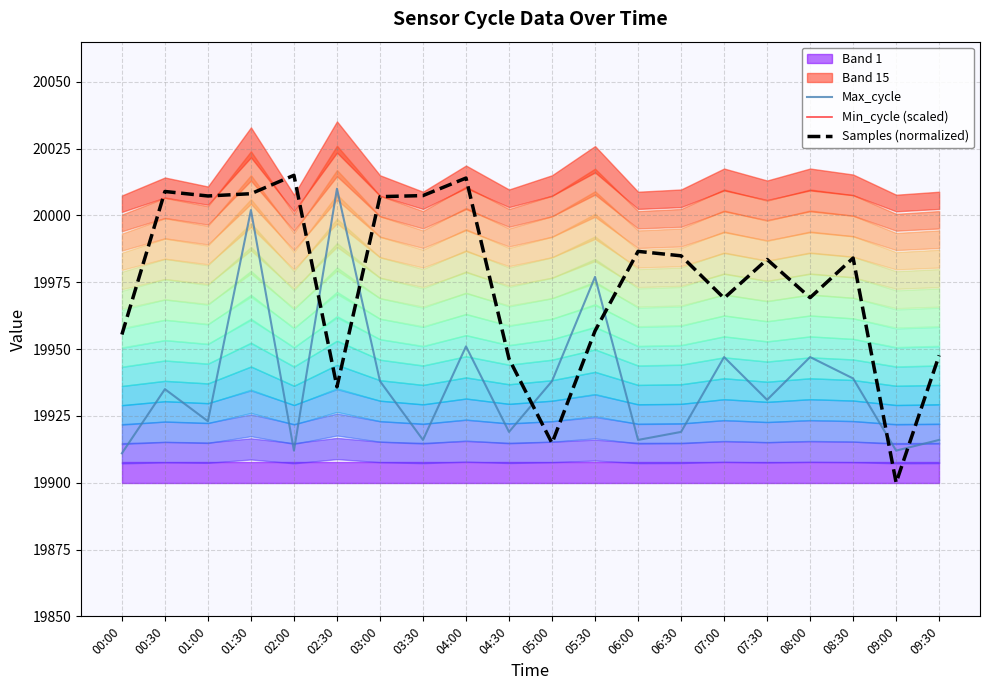

What is the spread (max minus min) of values at 03:30?

19584.0